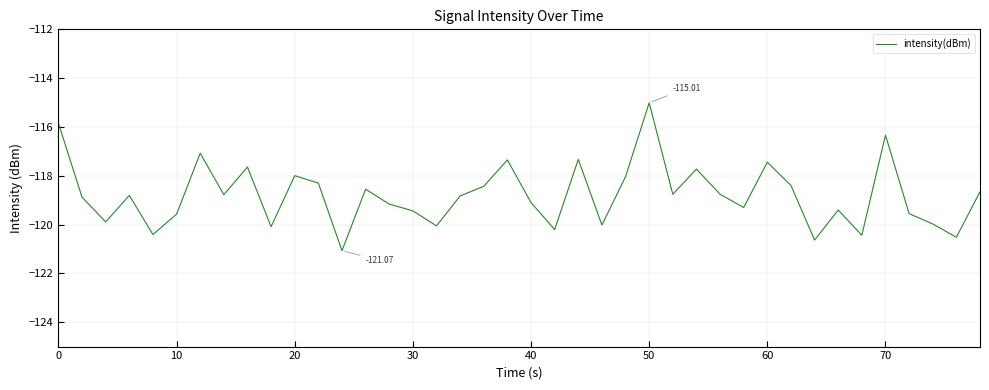

What is the difference between the maximum and minimum values?

6.1